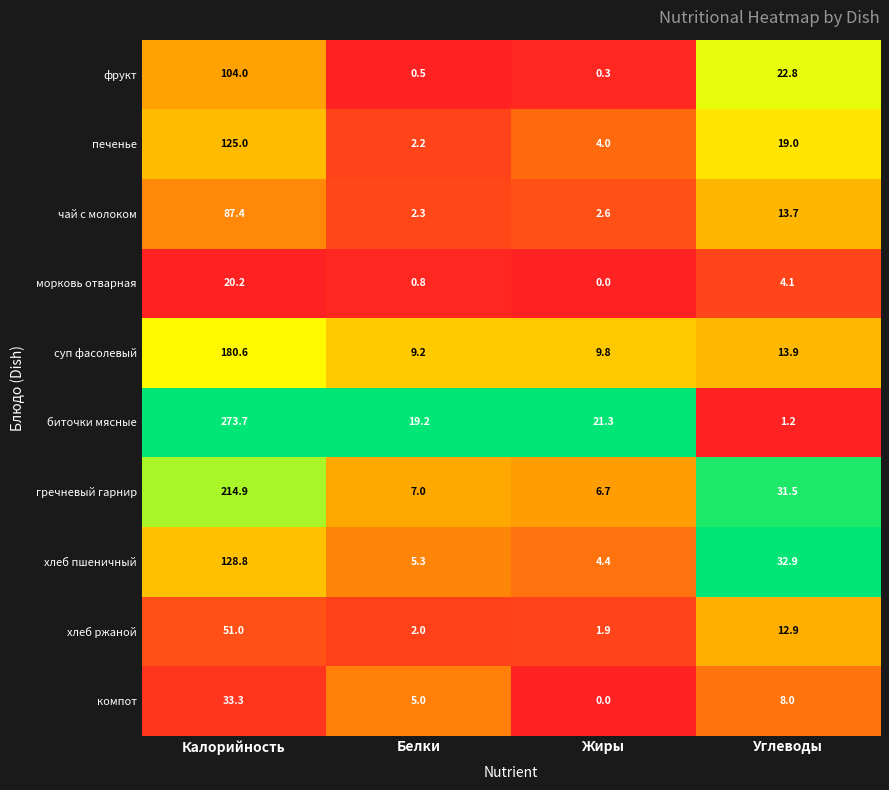

What value does the морковь отварная series have at Углеводы?

4.1